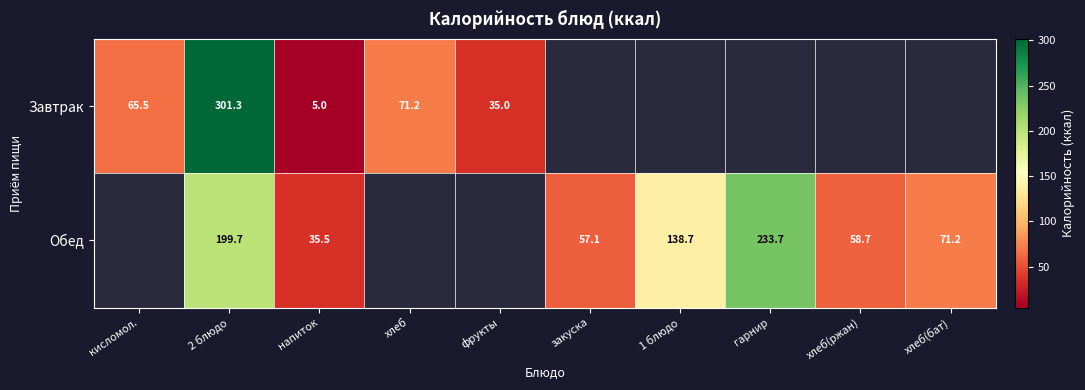

What is the difference between the Обед values at хлеб(ржан) and хлеб(бат)?

12.5